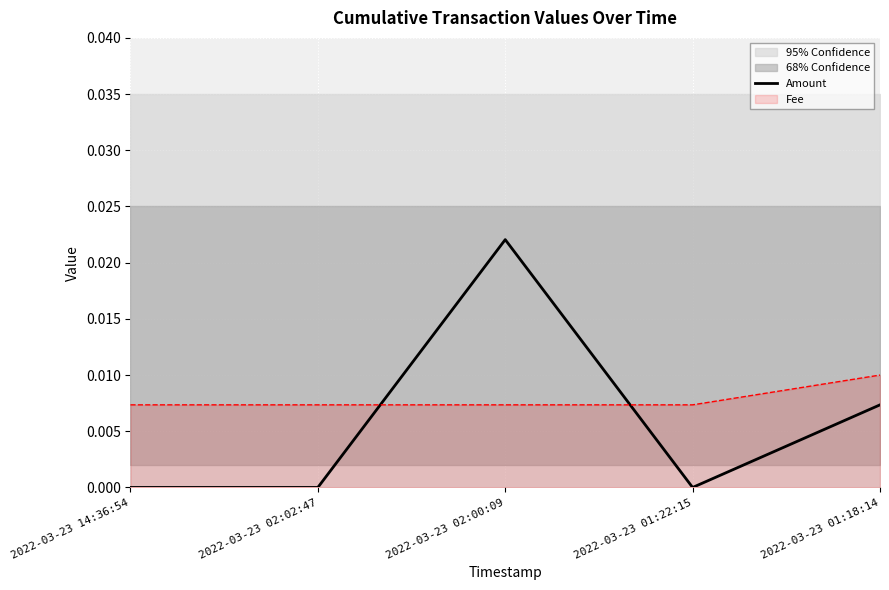

Does the chart display data point markers on the line(s)?

No